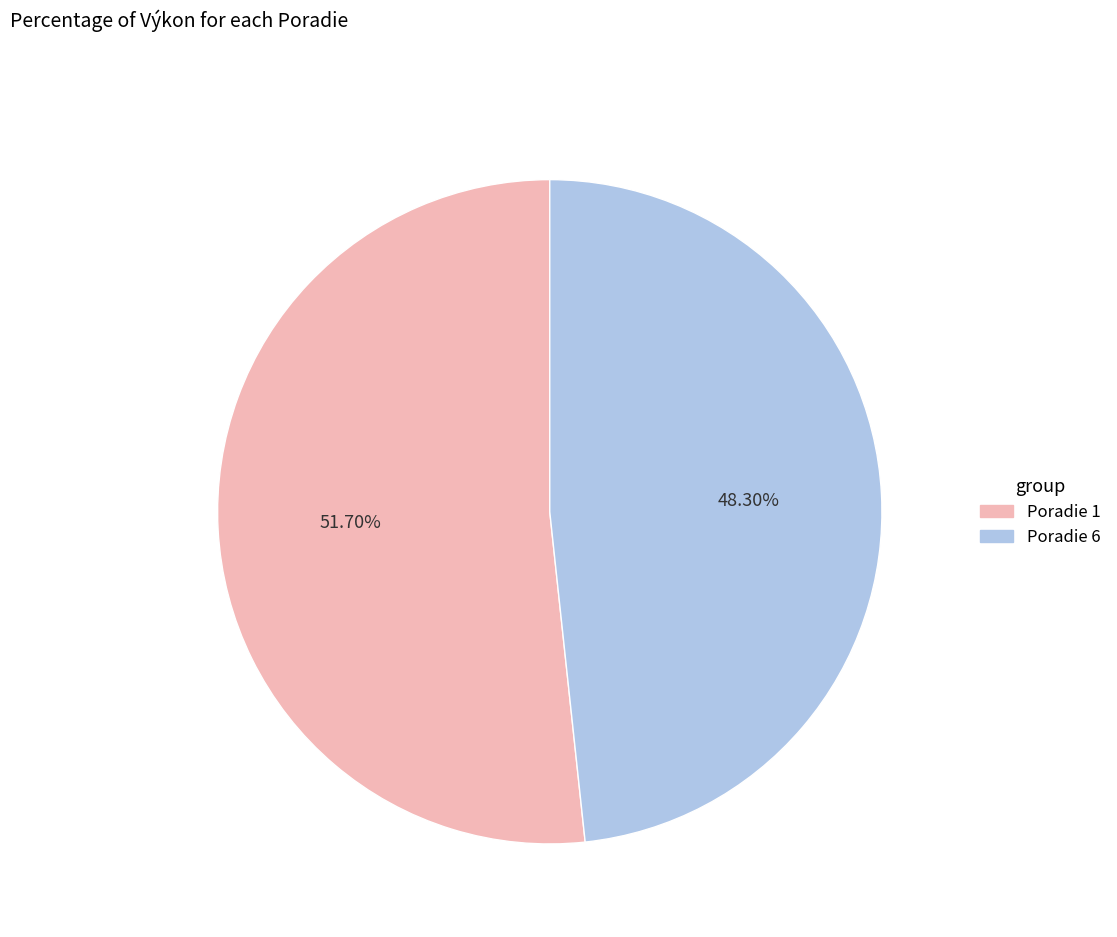

Is there any slice that represents more than half of the pie?

Yes